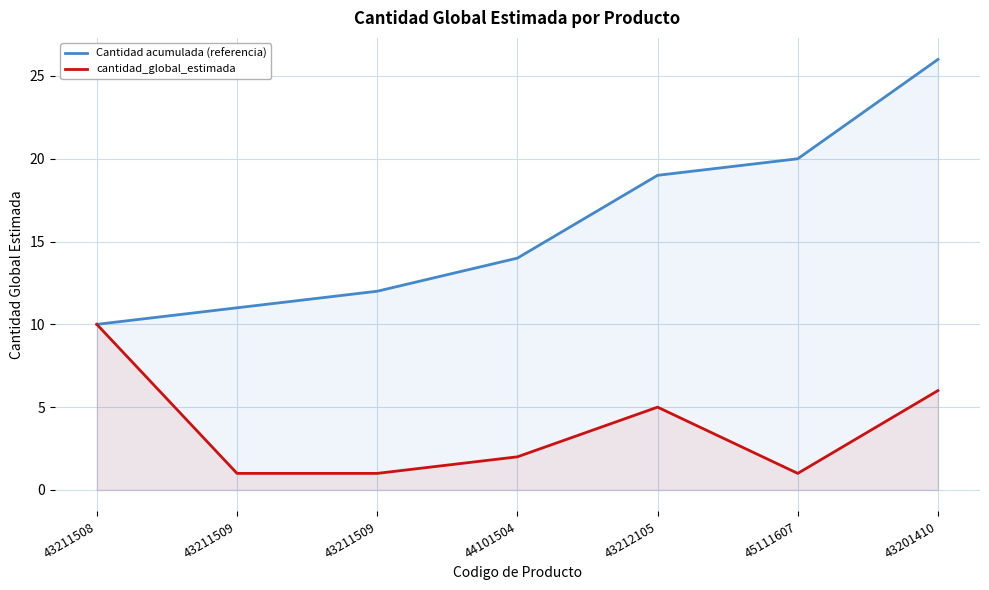

How many lines are shown in the chart?

2